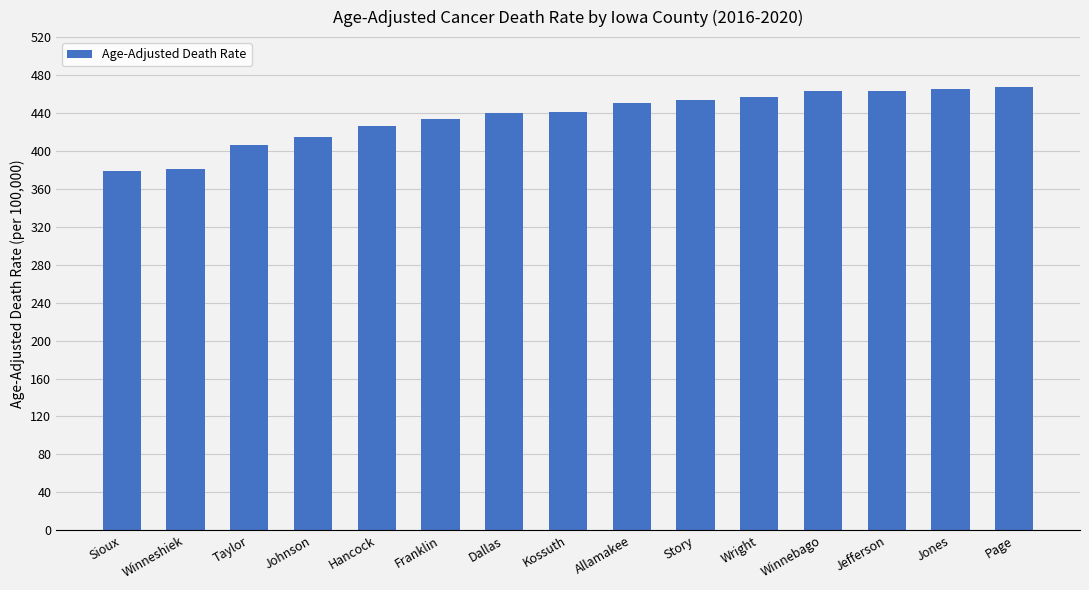

Read the value at Page.

467.2